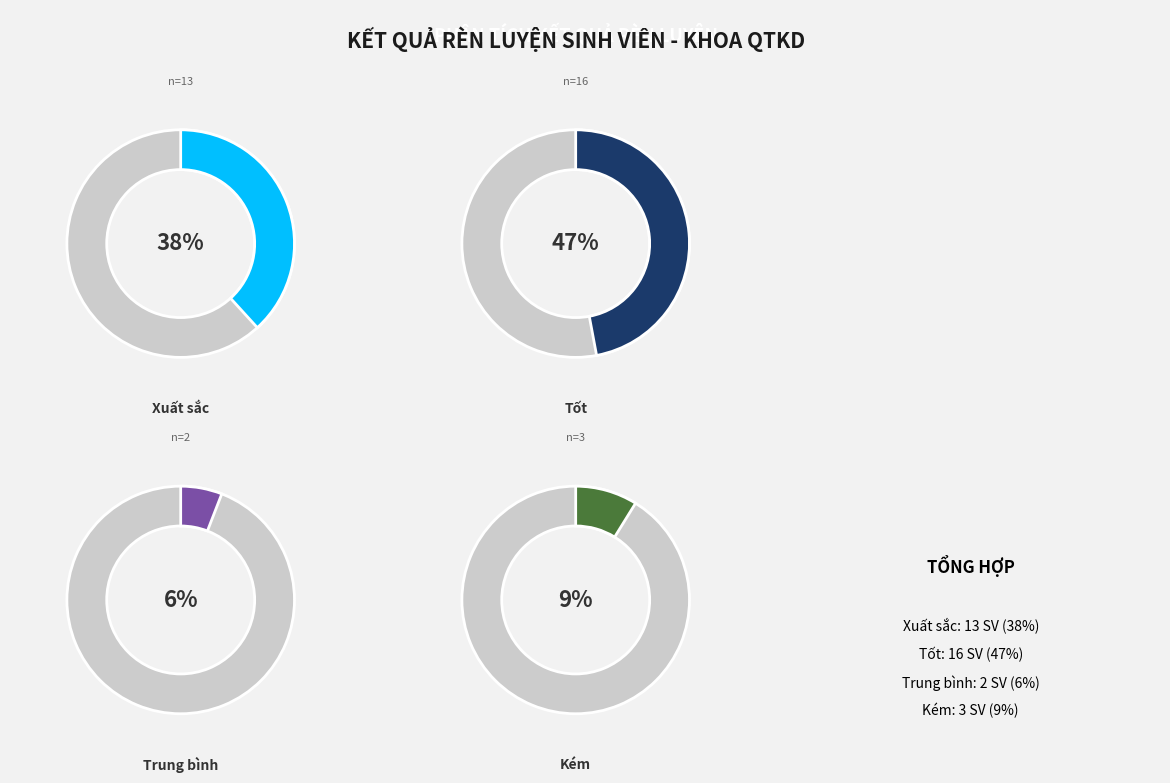

To the nearest percent, what is the difference between the Trung bình and Xuất sắc slice percentages?

32%